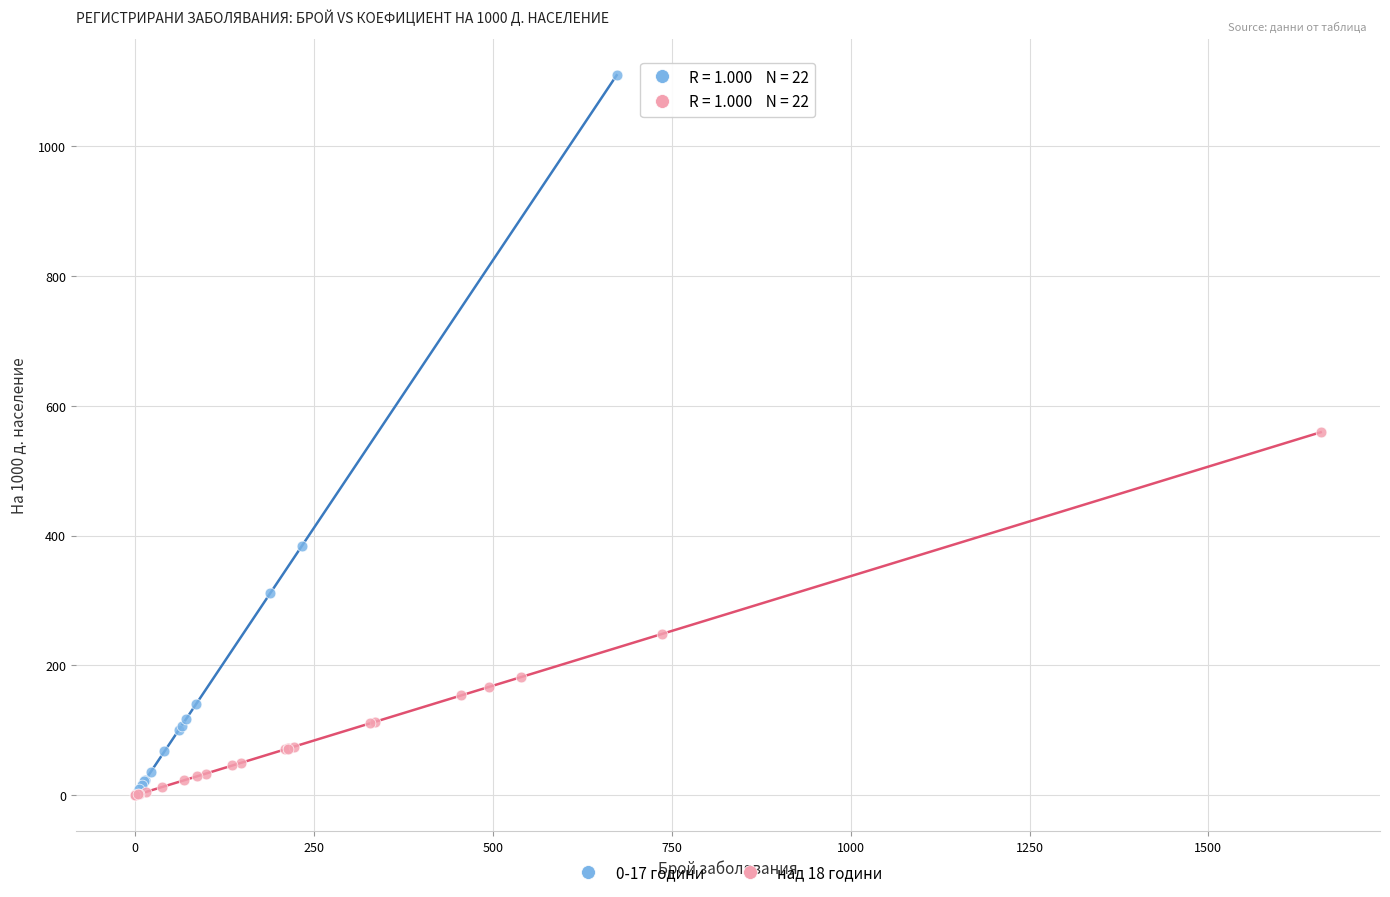

Which series has the largest Y range (max minus min)?

0-17 години